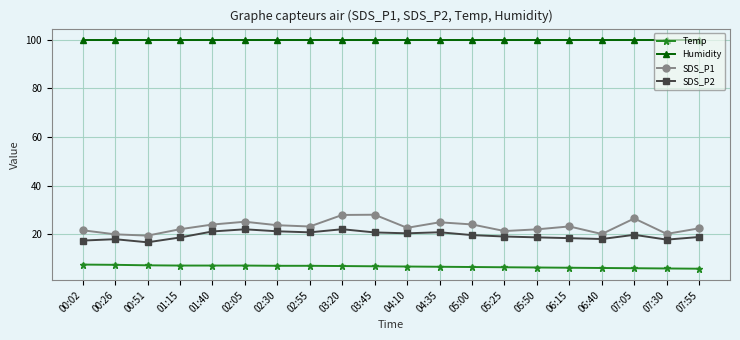

At 06:15, list the series in order from smallest to largest.

Temp, SDS_P2, SDS_P1, Humidity